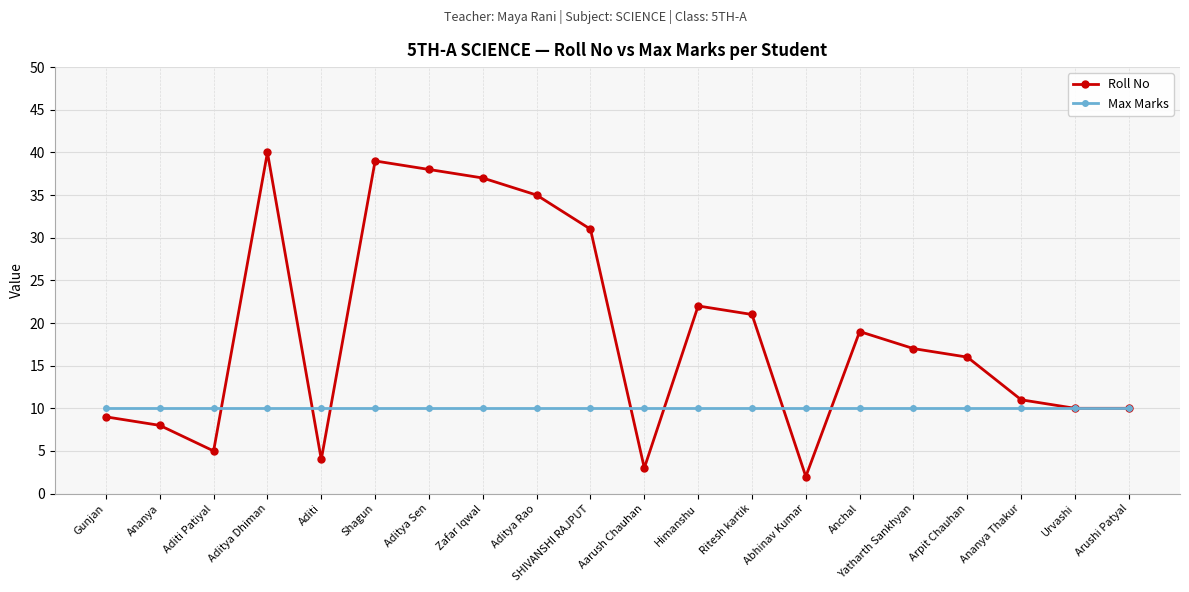

What is the average value of the Max Marks series?

10